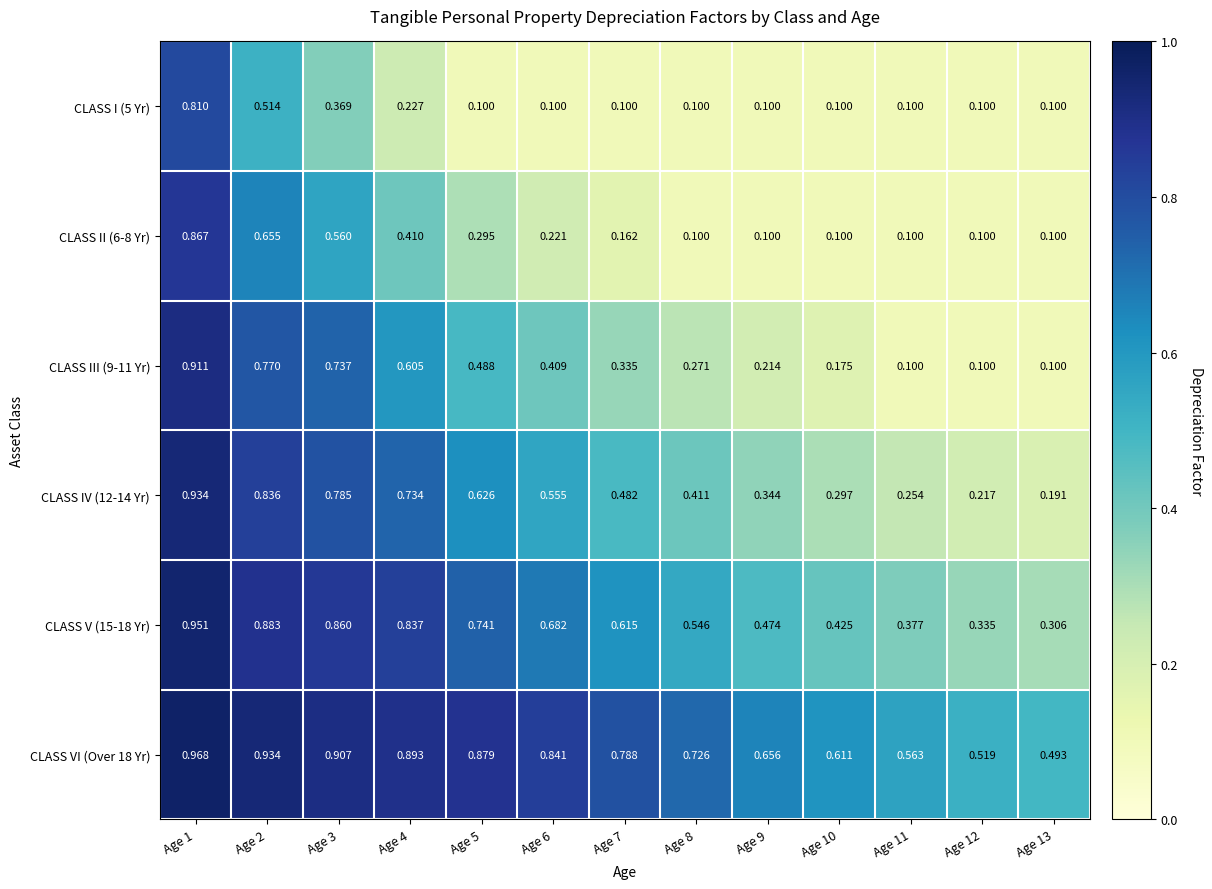

How many distinct data groups are displayed?

6